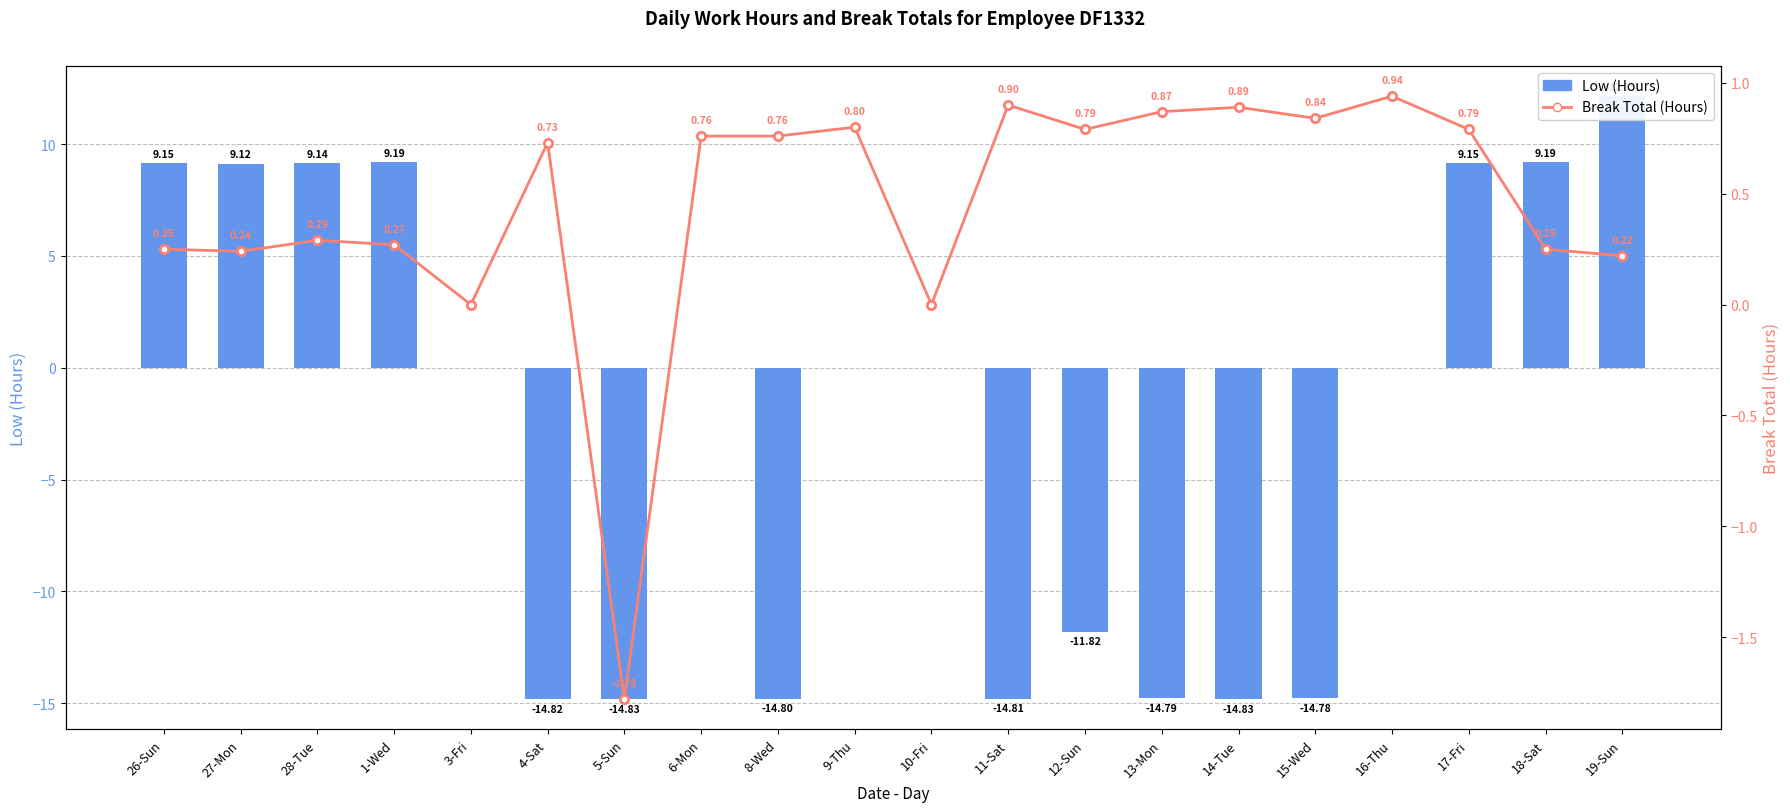

What is the difference between the maximum and minimum values in the Break Total (Hours) series?

2.7